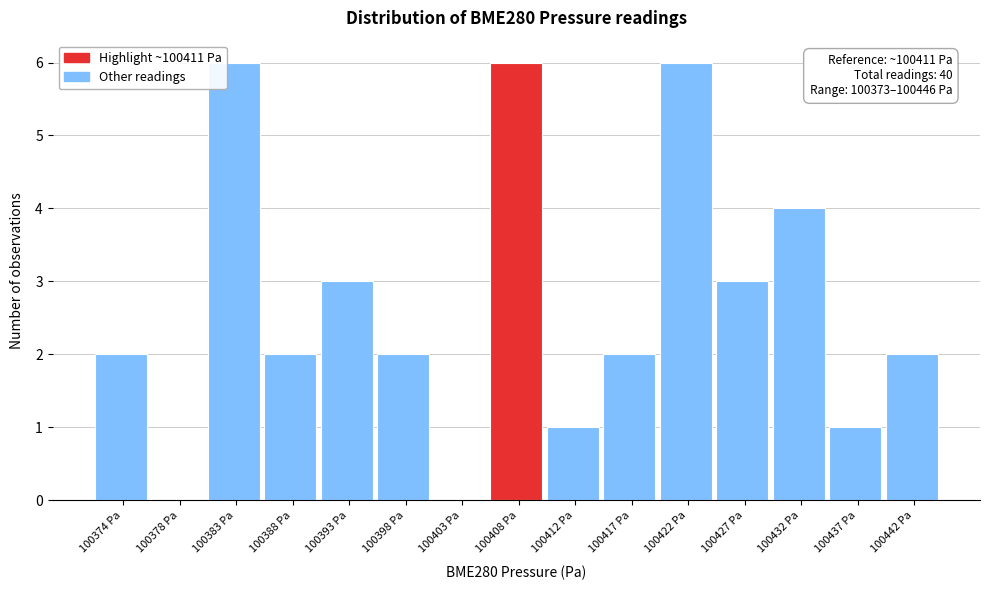

Reading left to right, what are all the values shown in this chart?

100374 Pa=2	100378 Pa=0	100383 Pa=6	100388 Pa=2	100393 Pa=3	100398 Pa=2	100403 Pa=0	100408 Pa=6	100412 Pa=1	100417 Pa=2	100422 Pa=6	100427 Pa=3	100432 Pa=4	100437 Pa=1	100442 Pa=2